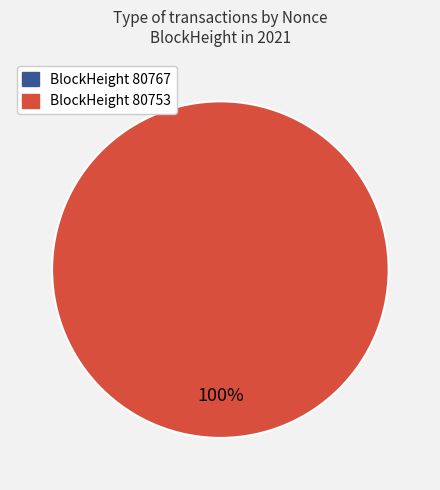

How many slices are in this pie chart?

2